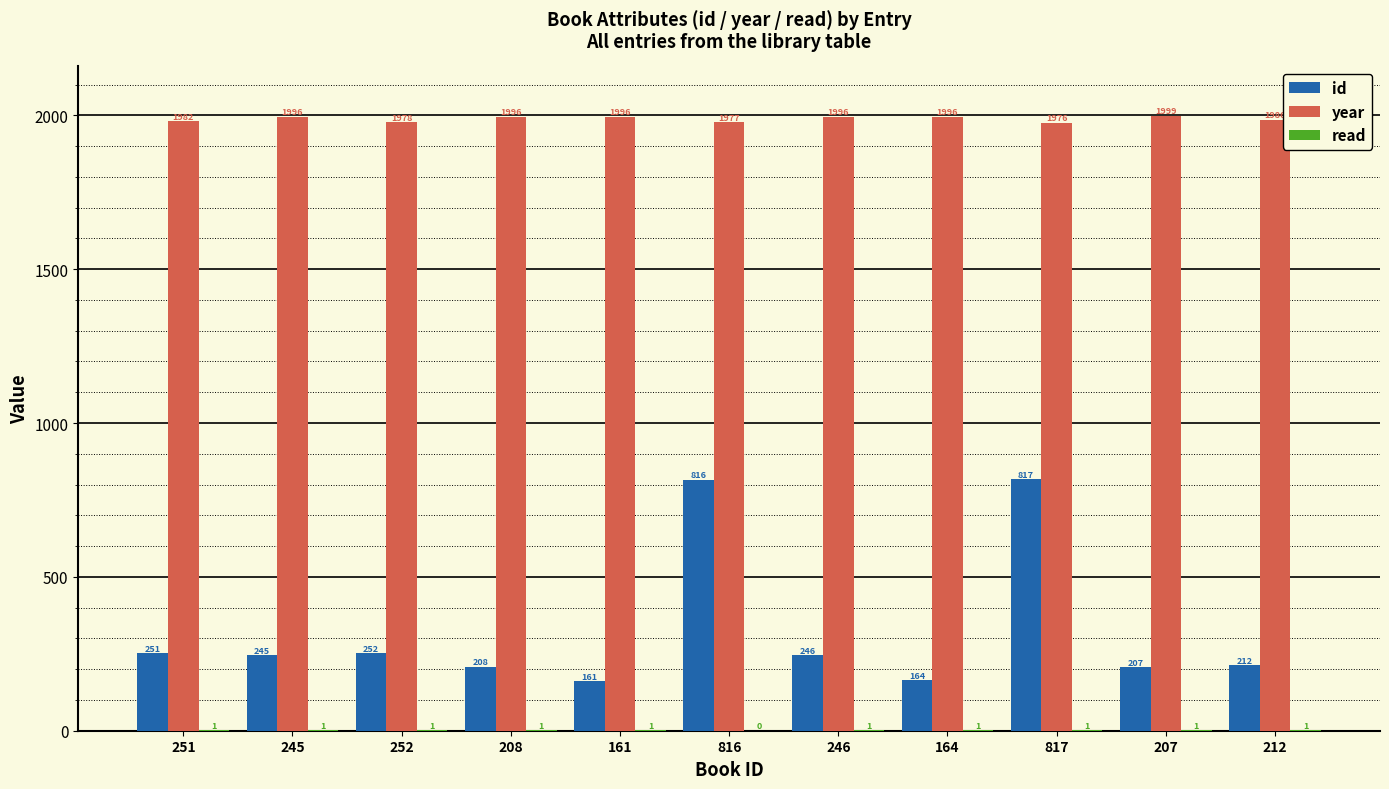

The year series shows 3524 at 207. True or false?

False